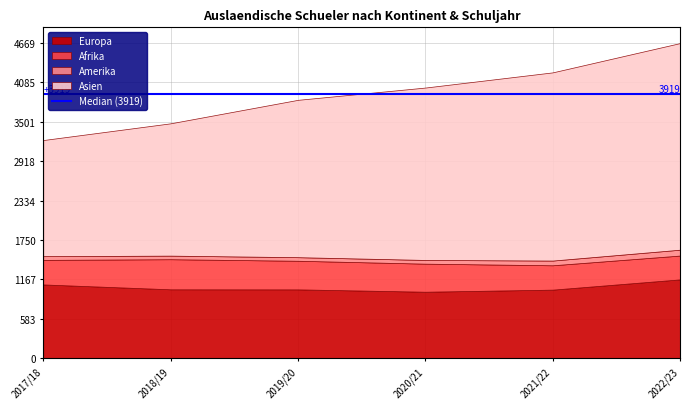

True or false: Europa has more than 1 interior local peaks.

False